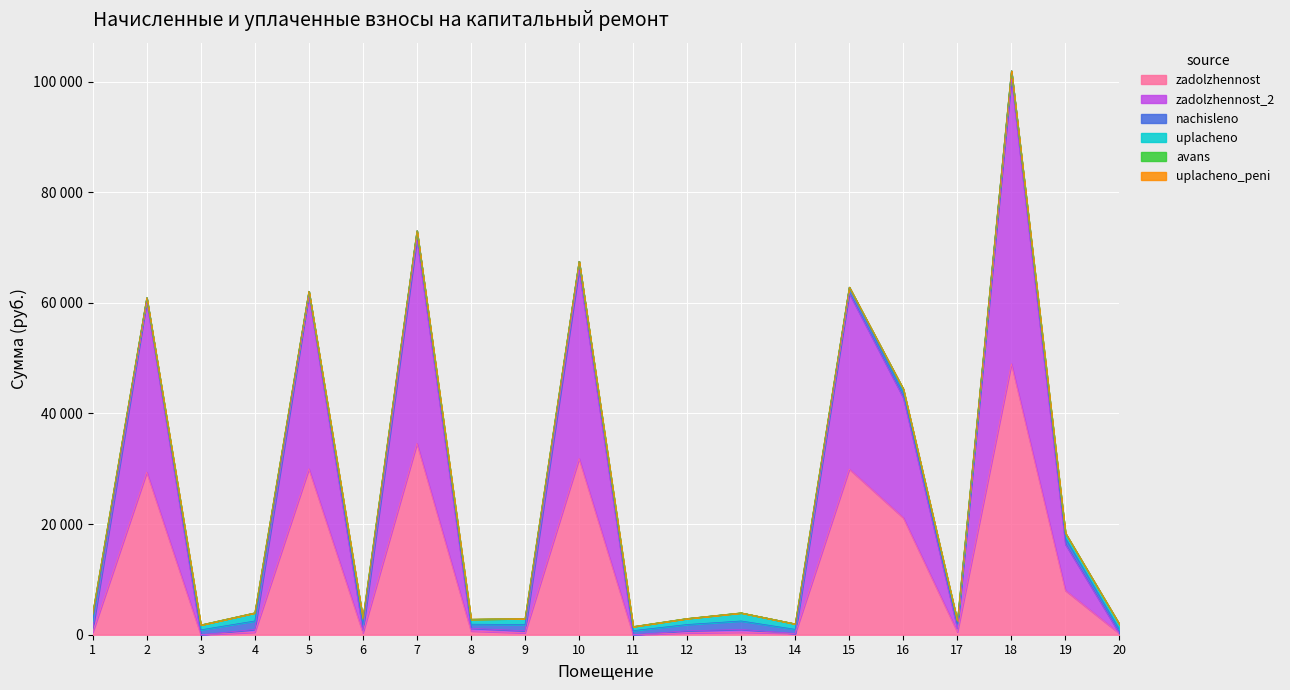

Reading left to right, extract all data points from this chart.

zadolzhennost: 1=441.6	2=29401.1	3=0.0	4=454.8	5=29997.4	6=335.5	7=34588.2	8=674.3	9=335.5	10=31858.2	11=0.0	12=337.5	13=454.8	14=233.8	15=29963.4	16=21151.5	17=502.9	18=48990.2	19=8004.1	20=216.1
zadolzhennost_2: 1=493.5	2=30771.2	3=0.0	4=508.3	5=31367.4	6=374.9	7=36912.6	8=492.0	9=374.9	10=34125.5	11=0.0	12=377.2	13=508.3	14=0.0	15=31755.1	16=21718.0	17=660.8	18=51482.6	19=8352.7	20=0.0
nachisleno: 1=1480.5	2=753.6	3=884.8	4=1525.0	5=738.0	6=1124.8	7=1525.0	8=738.0	9=1124.8	10=1525.0	11=738.0	12=1131.5	13=1525.0	14=740.2	15=1124.8	16=862.5	17=729.1	18=1476.1	19=1115.9	20=724.7
uplacheno_peni: 1=0.0	2=0.0	3=0.0	4=0.0	5=0.0	6=0.0	7=0.0	8=29.4	9=0.0	10=0.0	11=0.0	12=0.0	13=0.0	14=0.0	15=0.0	16=0.0	17=0.0	18=0.0	19=0.0	20=0.0
uplacheno: 1=1428.6	2=0.0	3=884.8	4=1471.5	5=0.0	6=1085.4	7=0.0	8=891.3	9=1085.4	10=0.0	11=738.2	12=1091.8	13=1471.5	14=987.0	15=0.0	16=680.9	17=575.6	18=0.0	19=900.0	20=940.9
avans: 1=0.0	2=0.0	3=0.0	4=0.0	5=0.0	6=0.0	7=0.0	8=0.0	9=0.0	10=0.0	11=0.2	12=0.0	13=0.0	14=12.9	15=0.0	16=0.0	17=0.0	18=0.0	19=0.0	20=0.0